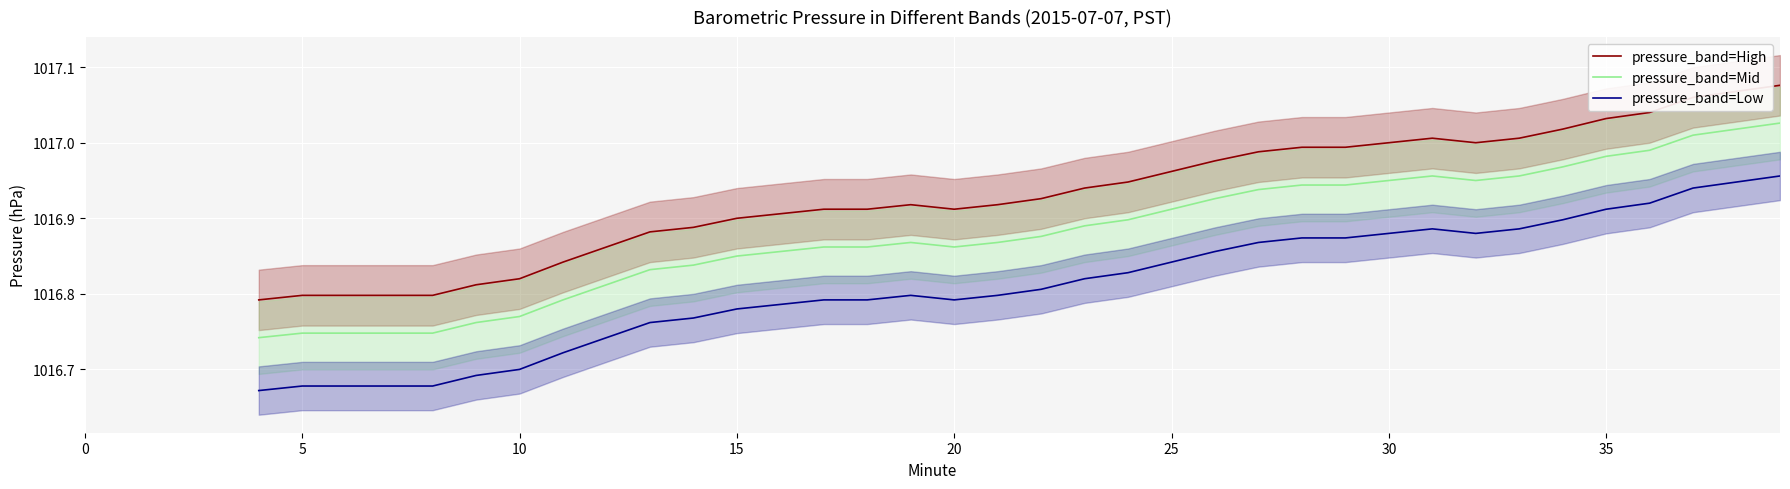

True or false: pressure_band=High and pressure_band=Mid cross at least once.

False